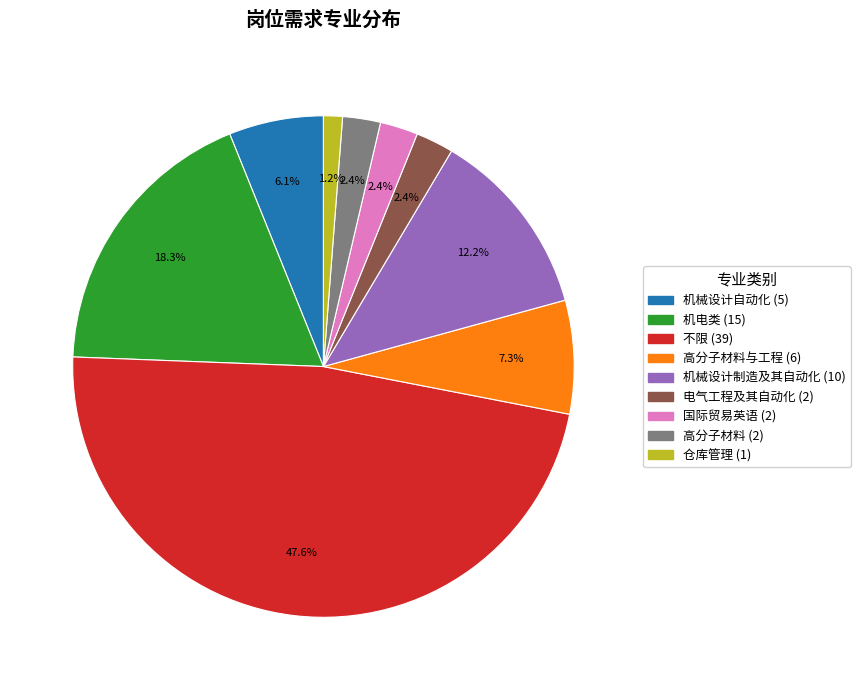

Is there a majority slice in this chart?

No